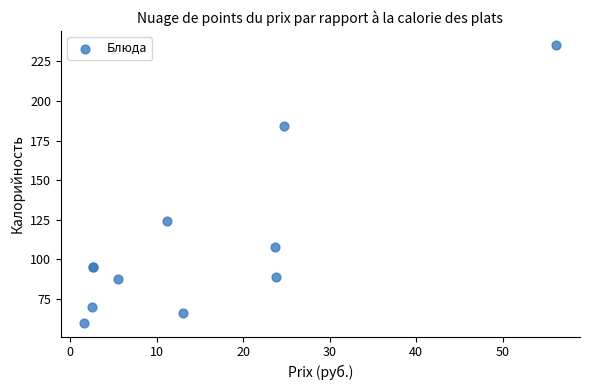

What Y value in the scatter plot is closest to 147?

124.5